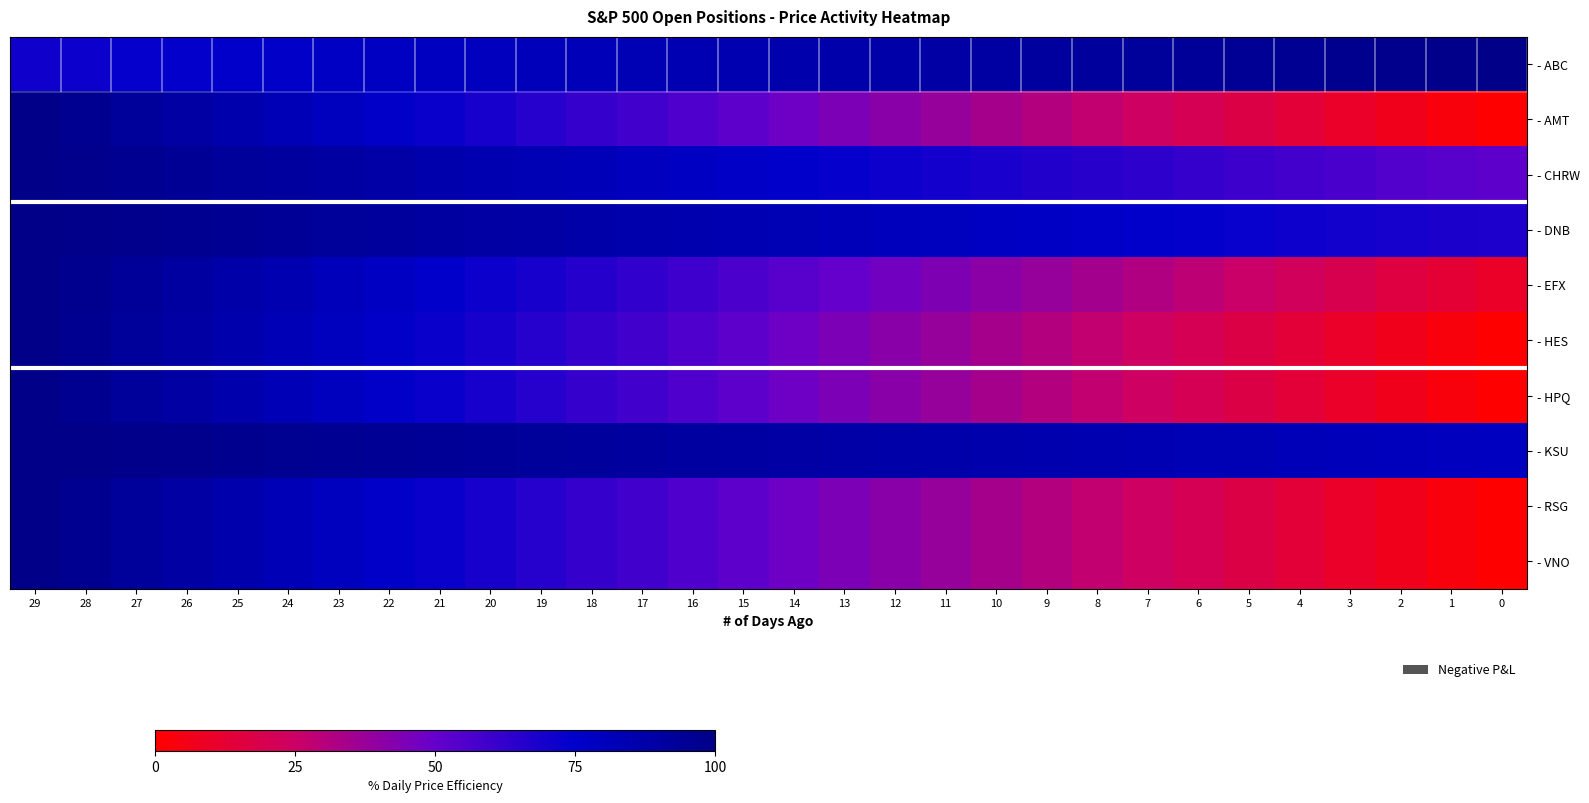

Reading right to left, what are all the values shown in this chart?

- ABC: 0=100.0	1=99.0	2=98.0	3=97.0	4=96.0	5=95.0	6=94.0	7=93.0	8=92.0	9=91.0	10=90.0	11=89.0	12=88.0	13=87.0	14=86.0	15=85.0	16=84.0	17=83.0	18=82.1	19=81.1	20=80.1	21=79.1	22=78.1	23=77.1	24=76.1	25=75.1	26=74.1	27=73.1	28=72.1	29=71.1
- AMT: 0=0.0	1=3.4	2=6.9	3=10.3	4=13.8	5=17.2	6=20.7	7=24.1	8=27.6	9=31.0	10=34.5	11=37.9	12=41.4	13=44.8	14=48.3	15=51.7	16=55.2	17=58.6	18=62.1	19=65.5	20=69.0	21=72.4	22=75.9	23=79.3	24=82.8	25=86.2	26=89.7	27=93.1	28=96.6	29=100.0
- CHRW: 0=51.7	1=53.4	2=55.1	3=56.7	4=58.4	5=60.1	6=61.7	7=63.4	8=65.0	9=66.7	10=68.4	11=70.0	12=71.7	13=73.4	14=75.0	15=76.7	16=78.4	17=80.0	18=81.7	19=83.4	20=85.0	21=86.7	22=88.3	23=90.0	24=91.7	25=93.3	26=95.0	27=96.7	28=98.3	29=100.0
- DNB: 0=67.2	1=68.3	2=69.5	3=70.6	4=71.7	5=72.8	6=74.0	7=75.1	8=76.2	9=77.4	10=78.5	11=79.6	12=80.8	13=81.9	14=83.0	15=84.2	16=85.3	17=86.4	18=87.6	19=88.7	20=89.8	21=90.9	22=92.1	23=93.2	24=94.3	25=95.5	26=96.6	27=97.7	28=98.9	29=100.0
- EFX: 0=10.0	1=13.1	2=16.2	3=19.3	4=22.4	5=25.5	6=28.6	7=31.7	8=34.8	9=37.9	10=41.0	11=44.1	12=47.2	13=50.3	14=53.4	15=56.5	16=59.6	17=62.7	18=65.9	19=69.0	20=72.1	21=75.2	22=78.3	23=81.4	24=84.5	25=87.6	26=90.7	27=93.8	28=96.9	29=100.0
- HES: 0=0.0	1=3.4	2=6.9	3=10.3	4=13.8	5=17.2	6=20.7	7=24.1	8=27.6	9=31.0	10=34.5	11=37.9	12=41.4	13=44.8	14=48.3	15=51.7	16=55.2	17=58.6	18=62.1	19=65.5	20=69.0	21=72.4	22=75.9	23=79.3	24=82.8	25=86.2	26=89.7	27=93.1	28=96.6	29=100.0
- HPQ: 0=0.0	1=3.4	2=6.9	3=10.3	4=13.8	5=17.2	6=20.7	7=24.1	8=27.6	9=31.0	10=34.5	11=37.9	12=41.4	13=44.8	14=48.3	15=51.7	16=55.2	17=58.6	18=62.1	19=65.5	20=69.0	21=72.4	22=75.9	23=79.3	24=82.8	25=86.2	26=89.7	27=93.1	28=96.6	29=100.0
- KSU: 0=79.3	1=80.0	2=80.7	3=81.4	4=82.1	5=82.8	6=83.6	7=84.3	8=85.0	9=85.7	10=86.4	11=87.1	12=87.9	13=88.6	14=89.3	15=90.0	16=90.7	17=91.4	18=92.1	19=92.9	20=93.6	21=94.3	22=95.0	23=95.7	24=96.4	25=97.1	26=97.9	27=98.6	28=99.3	29=100.0
- RSG: 0=0.0	1=3.4	2=6.9	3=10.3	4=13.8	5=17.2	6=20.7	7=24.1	8=27.6	9=31.0	10=34.5	11=37.9	12=41.4	13=44.8	14=48.3	15=51.7	16=55.2	17=58.6	18=62.1	19=65.5	20=69.0	21=72.4	22=75.9	23=79.3	24=82.8	25=86.2	26=89.7	27=93.1	28=96.6	29=100.0
- VNO: 0=0.0	1=3.4	2=6.9	3=10.3	4=13.8	5=17.2	6=20.7	7=24.1	8=27.6	9=31.0	10=34.5	11=37.9	12=41.4	13=44.8	14=48.3	15=51.7	16=55.2	17=58.6	18=62.1	19=65.5	20=69.0	21=72.4	22=75.9	23=79.3	24=82.8	25=86.2	26=89.7	27=93.1	28=96.6	29=100.0